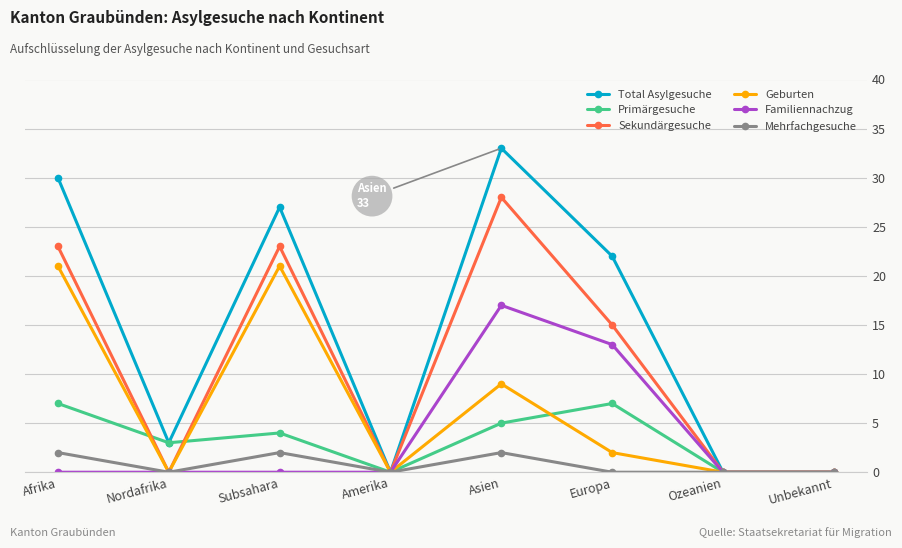

Which label corresponds to the largest value in the chart?

Asien